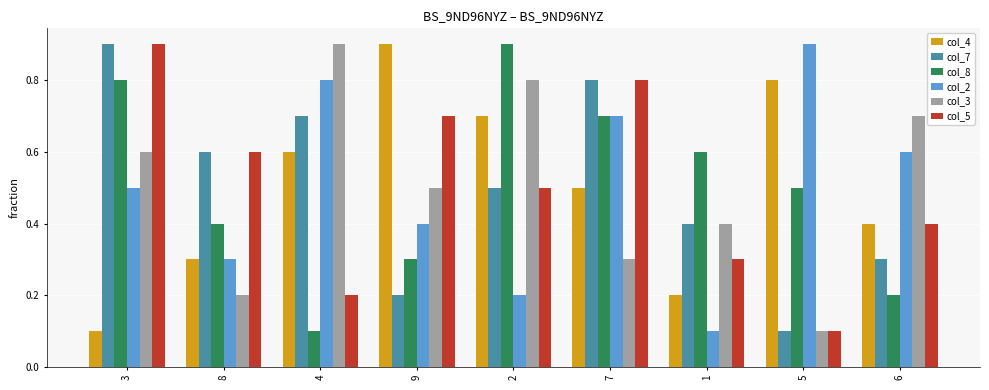

What is the spread (max minus min) of values at 9?

0.7